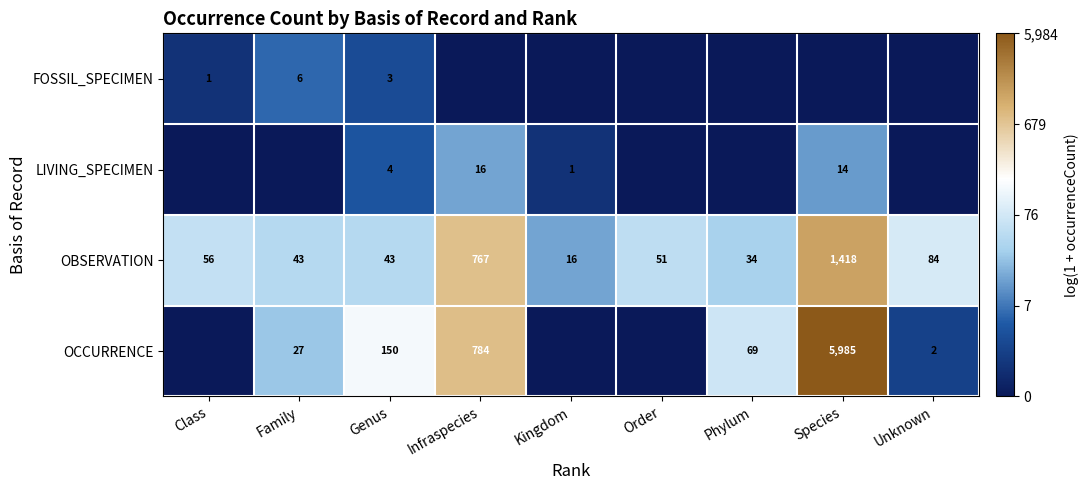

What is the lowest value of the OBSERVATION series?

16